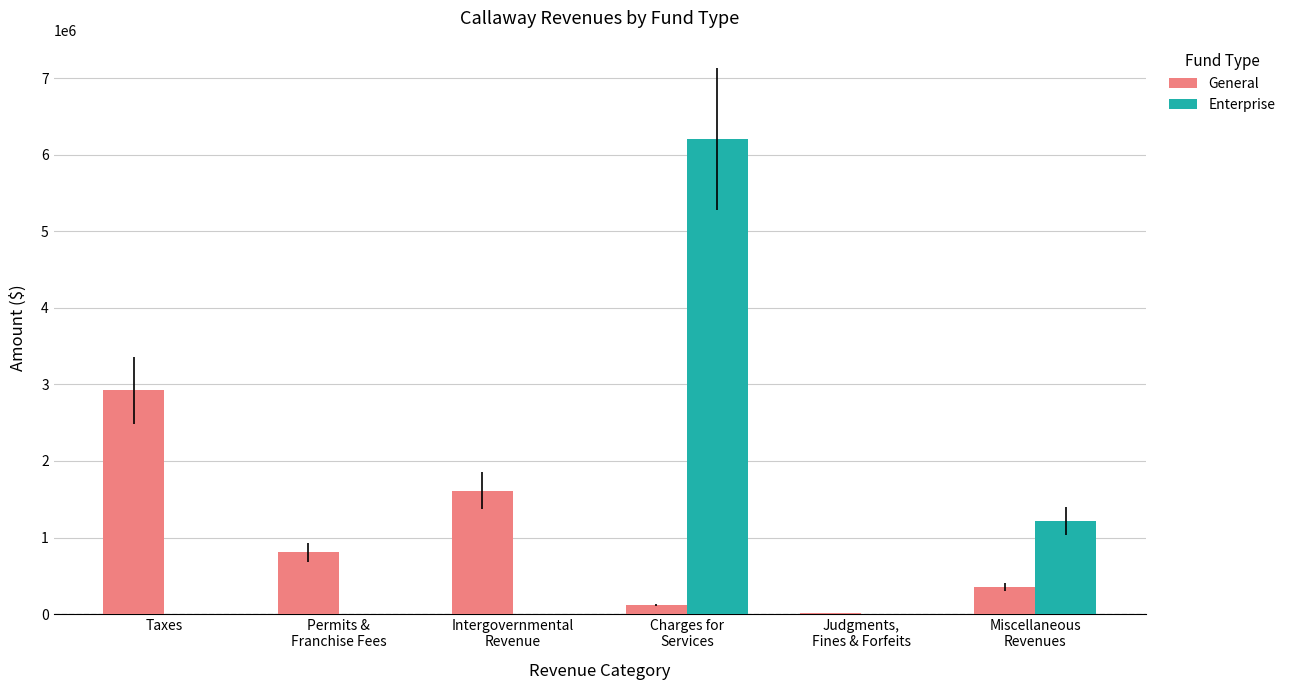

What is the maximum value shown in the chart?

6204802